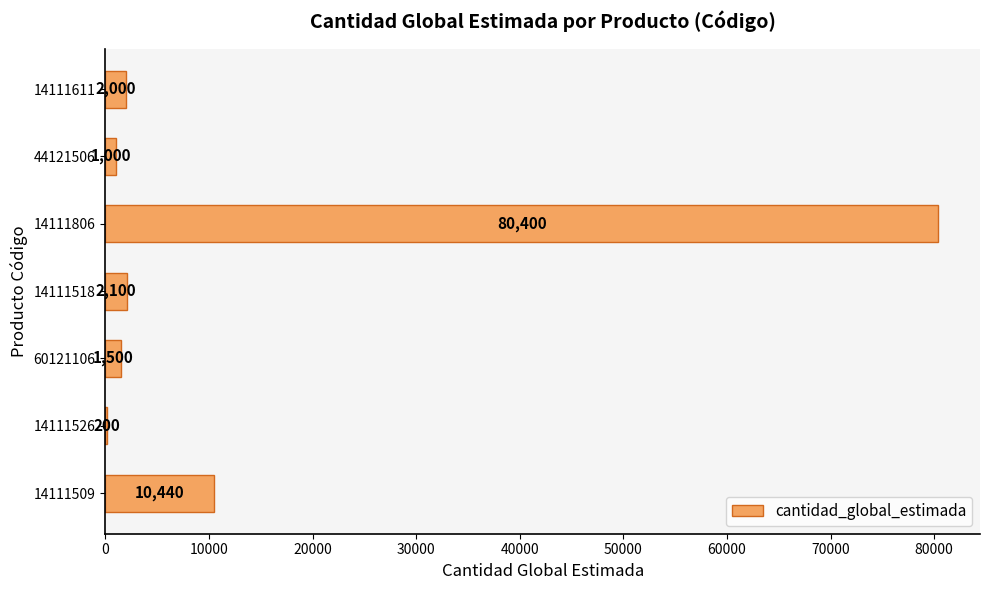

How many distinct data groups are displayed?

1